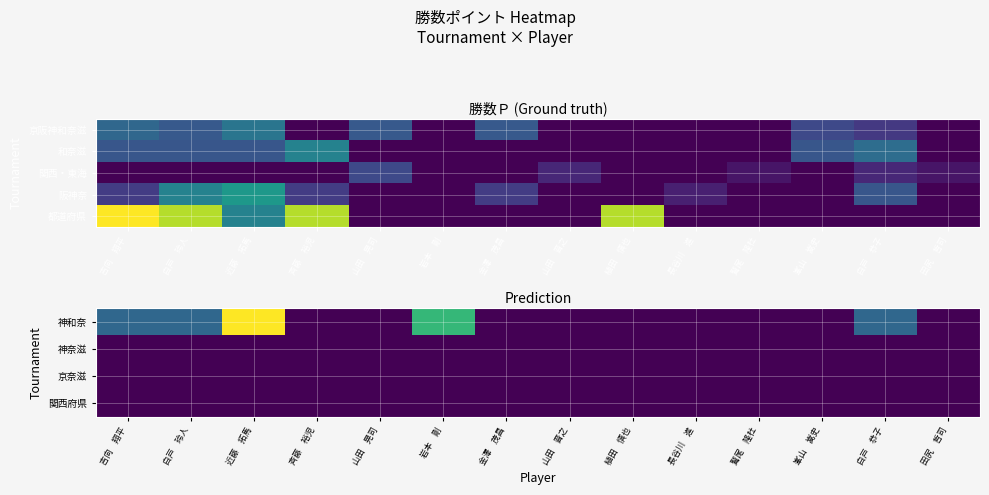

What is the sum of all 都道府県 values?

370